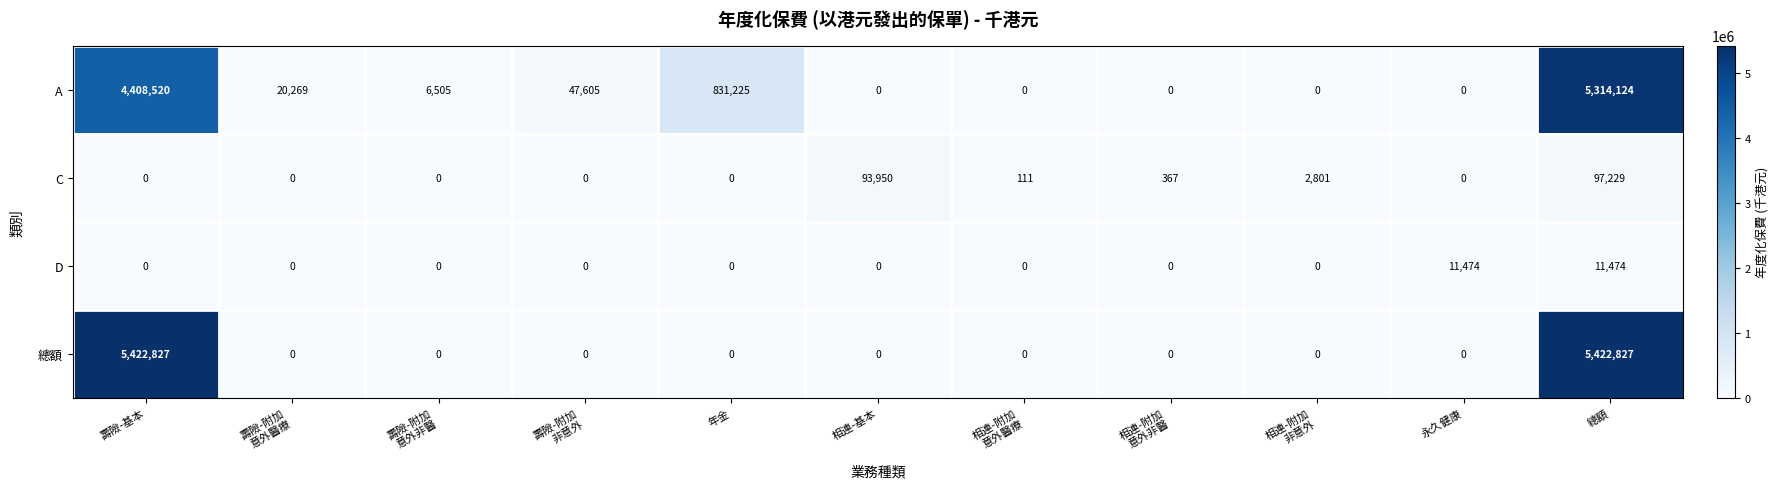

Where is A nearest to the value 2657062?

壽險-基本